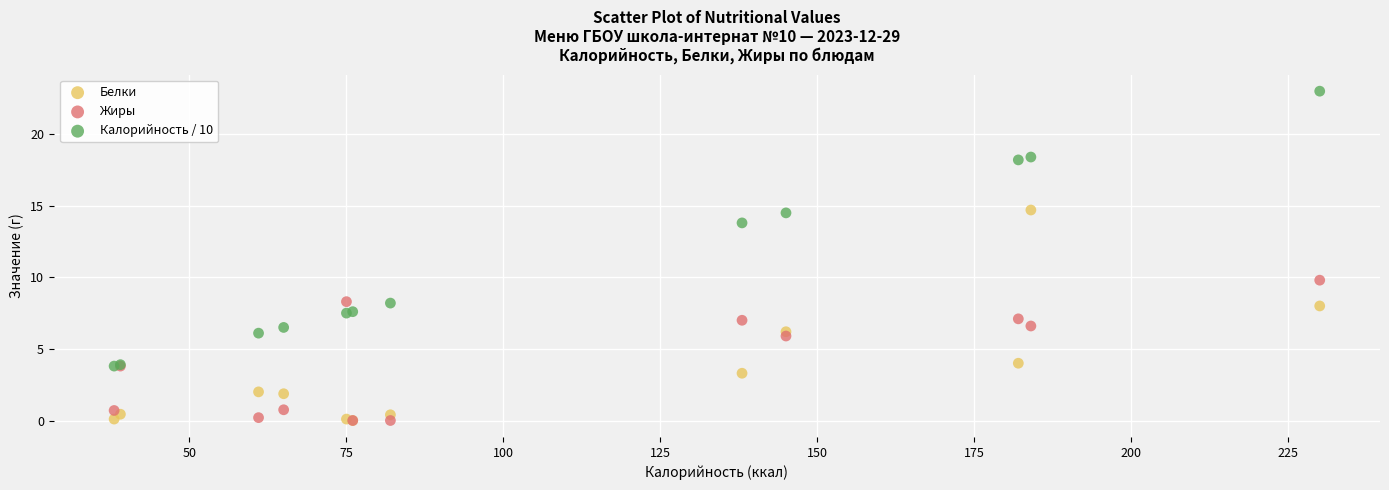

Across all series, what Y value is closest to 11?

9.8